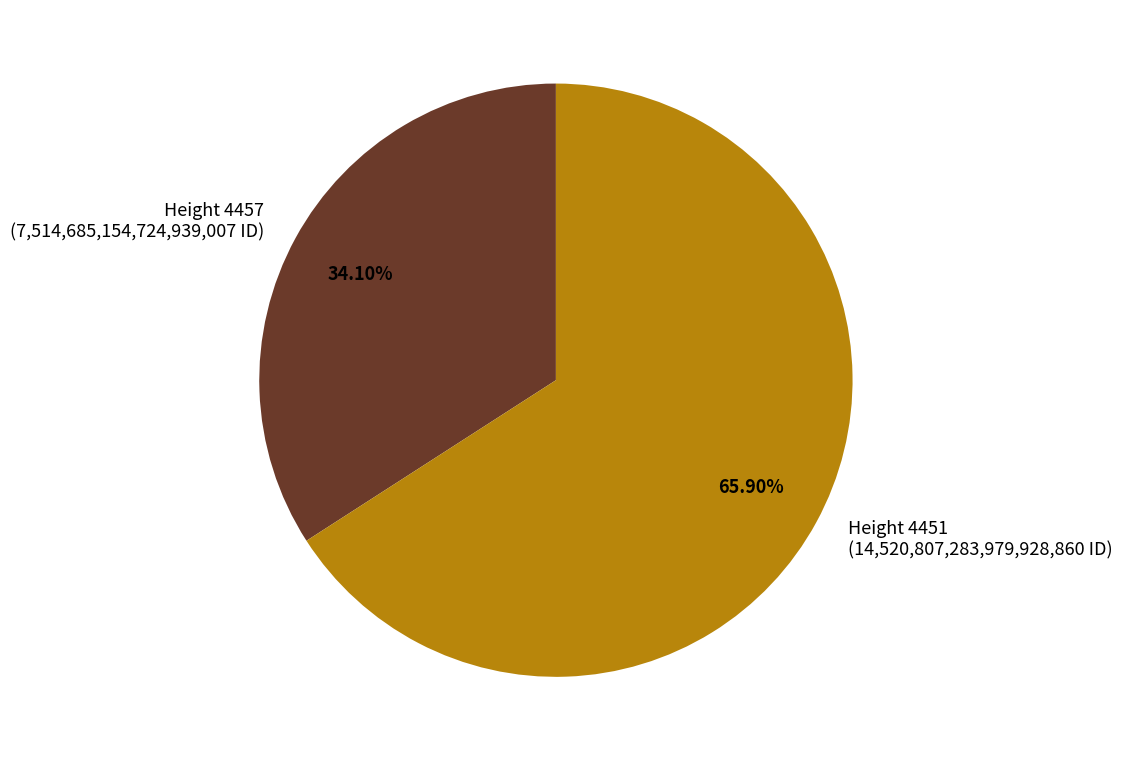

Approximately how many times larger is the value at Height 4451 (14,520,807,283,979,928,860 ID) compared to Height 4457 (7,514,685,154,724,939,007 ID)?

1.9